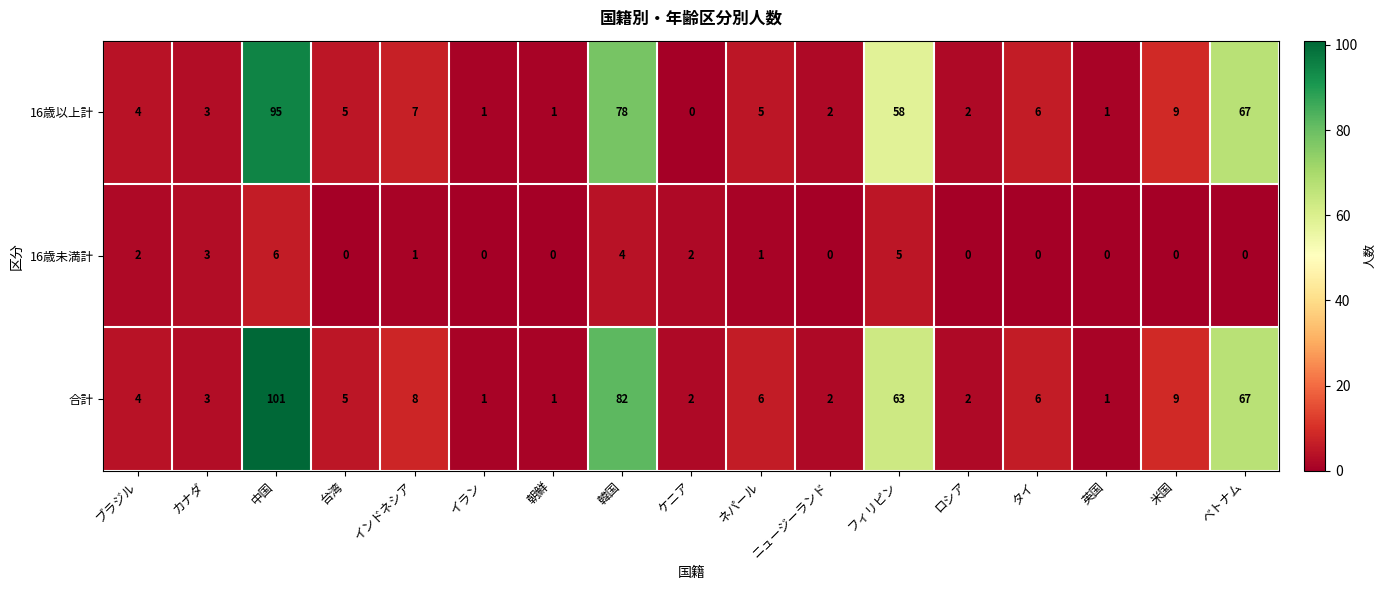

List the series in order of their peak value, highest first.

合計, 16歳以上計, 16歳未満計